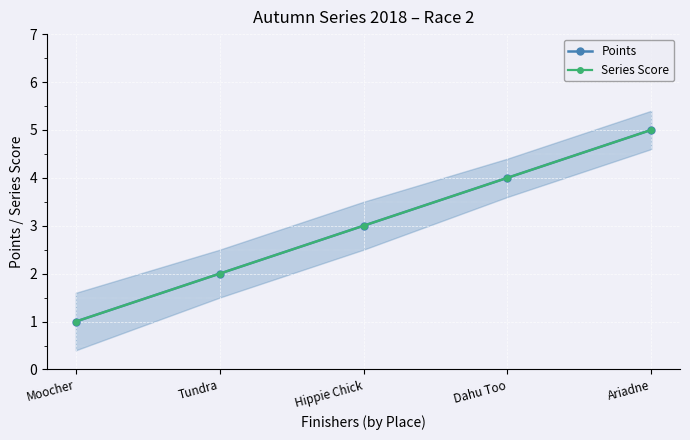

True or false: Points and Series Score intersect in this chart.

False